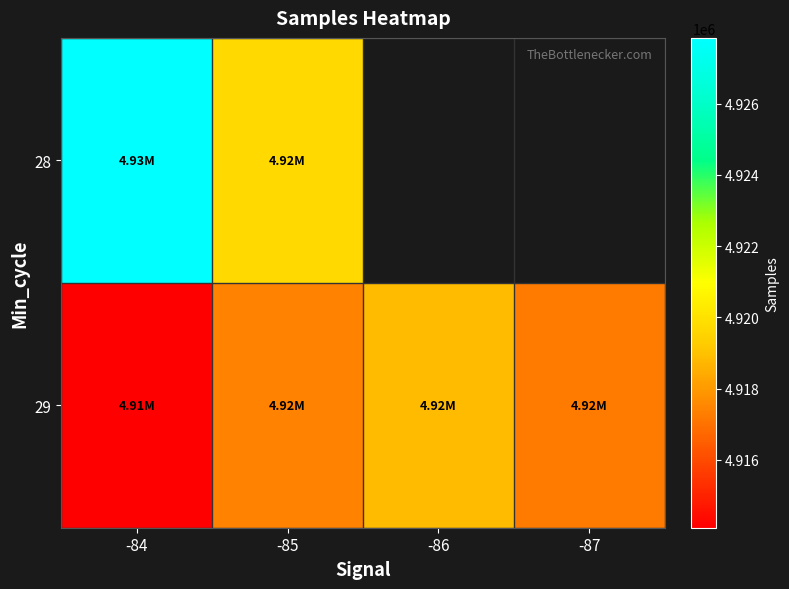

Which series has the largest range (max minus min)?

28